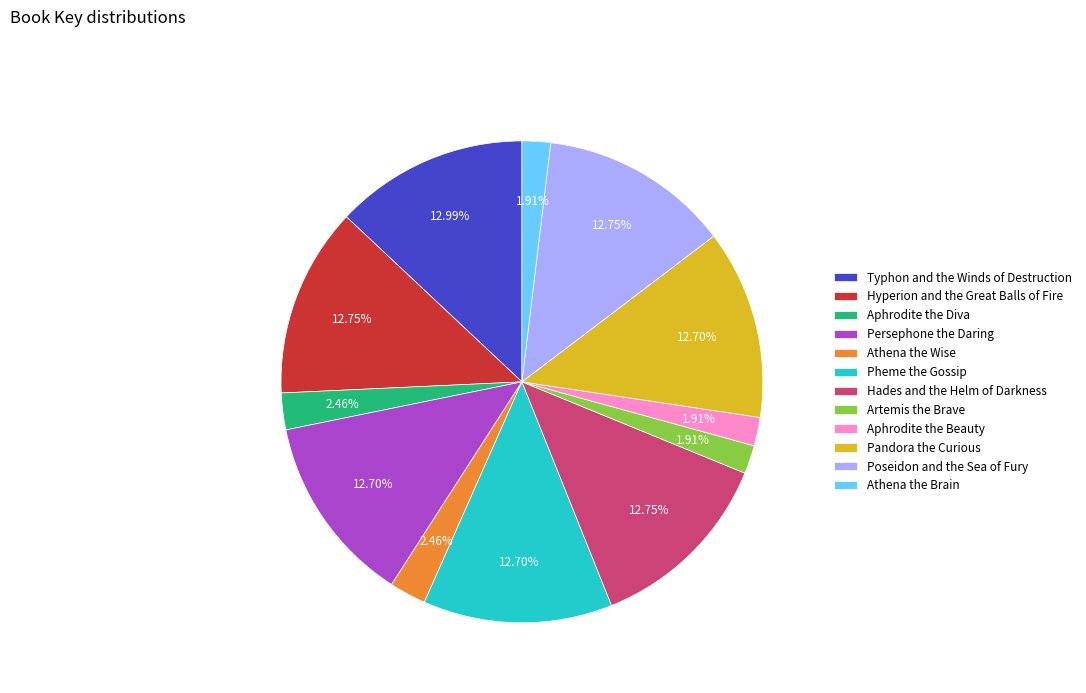

Is the sum of Persephone the Daring and Pheme the Gossip greater than half?

No